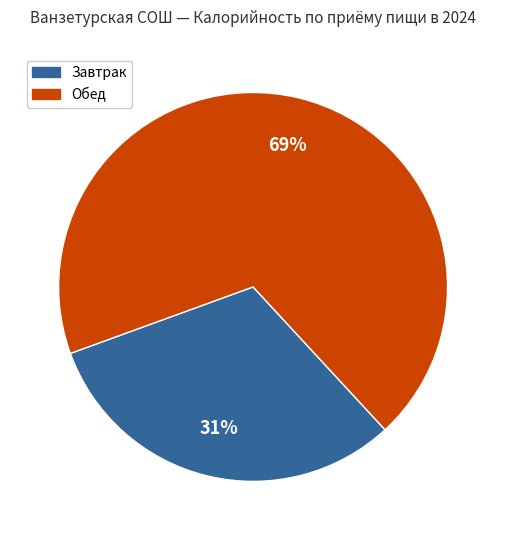

How many segments does this pie chart have?

2